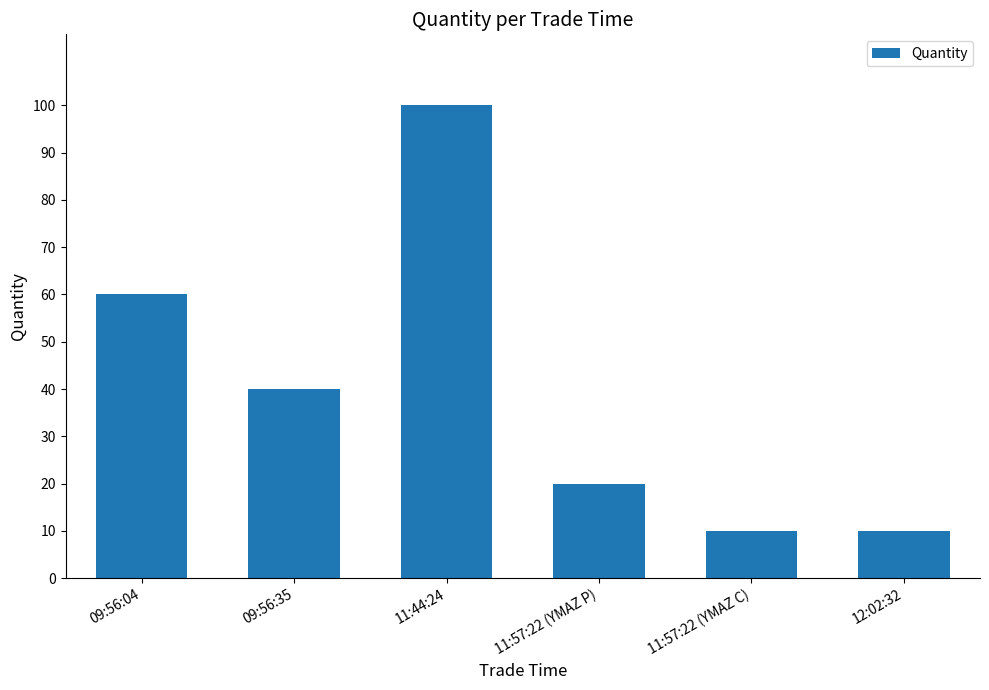

Reading right to left, what are all the values shown in this chart?

12:02:32=10	11:57:22 (YMAZ C)=10	11:57:22 (YMAZ P)=20	11:44:24=100	09:56:35=40	09:56:04=60